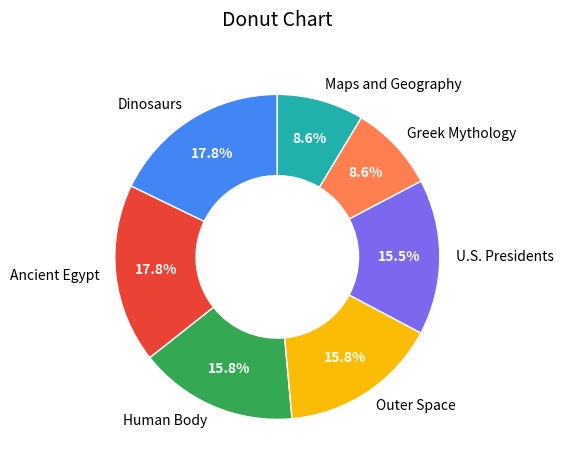

How much of the chart is everything except Maps and Geography?

91.4%